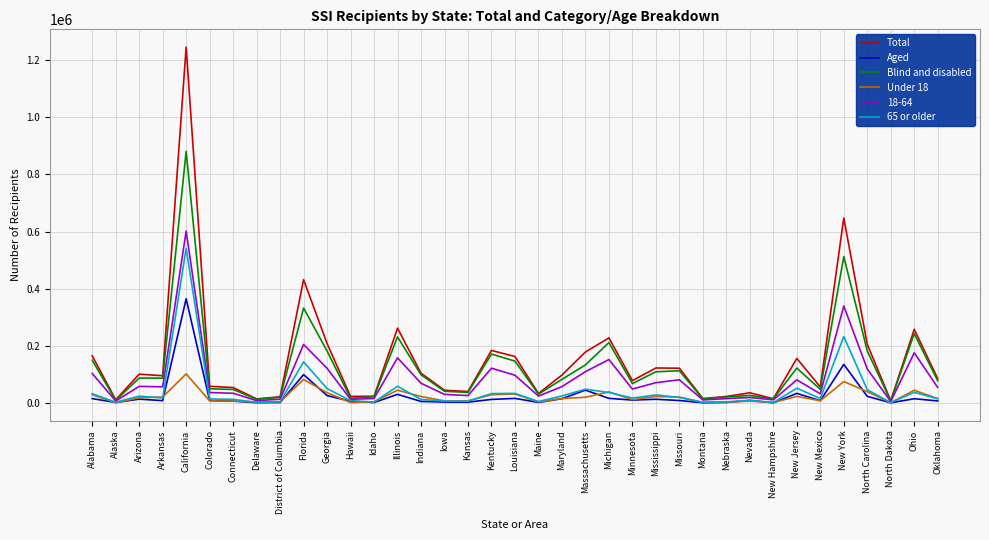

The value of 18-64 at Connecticut is 34289. True or false?

True